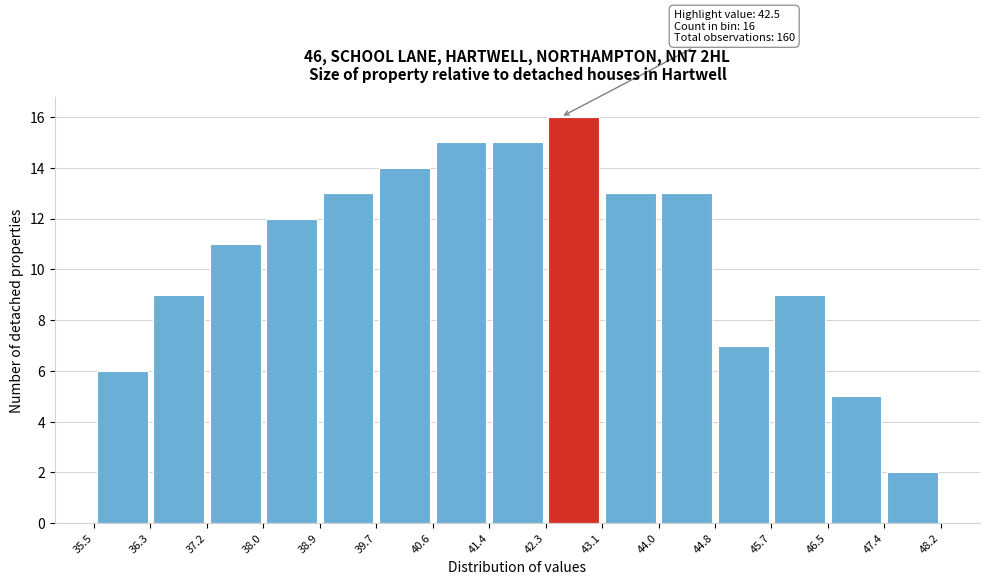

Which range on the x-axis has the tallest bar?

42.3 to 43.1